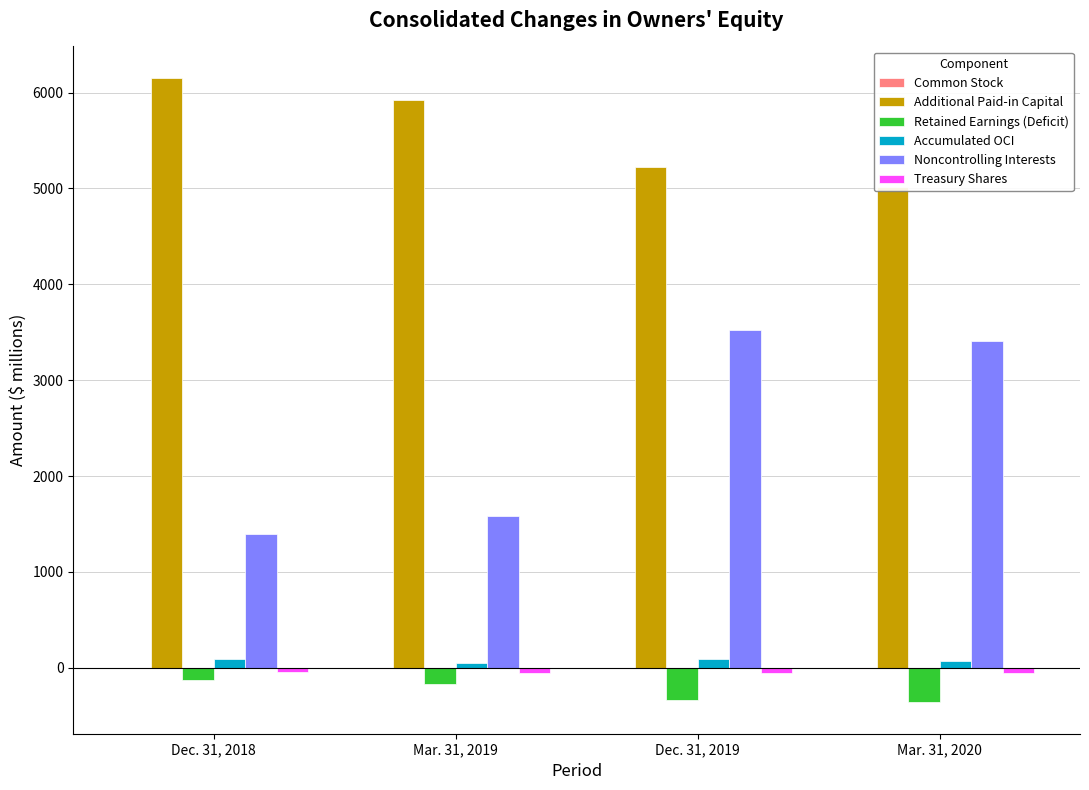

What is the sum of all Treasury Shares values?

-198.9